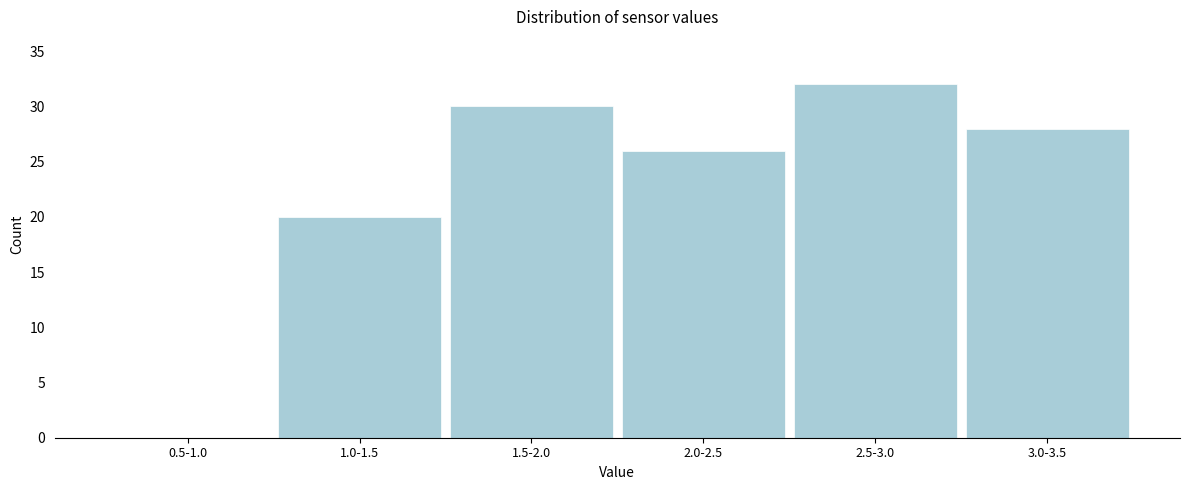

Reading right to left, what are all the values shown in this chart?

3.0-3.5=28	2.5-3.0=32	2.0-2.5=26	1.5-2.0=30	1.0-1.5=20	0.5-1.0=0